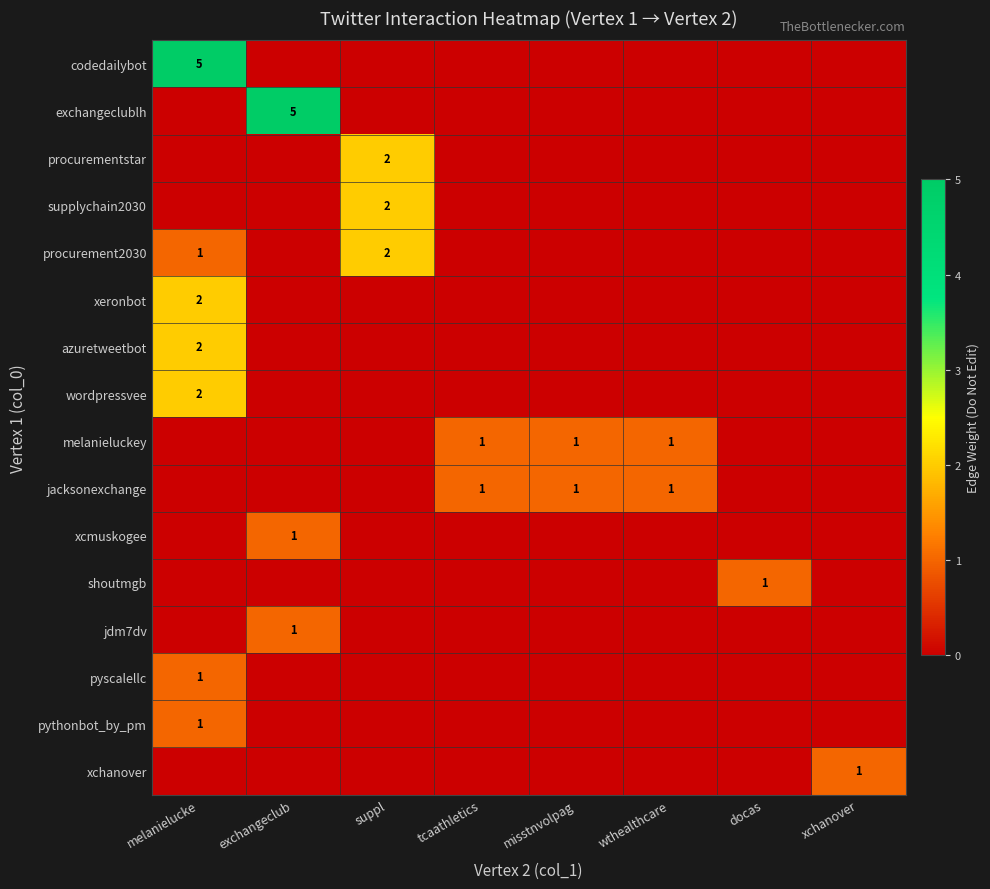

How many data points does each series have?

8